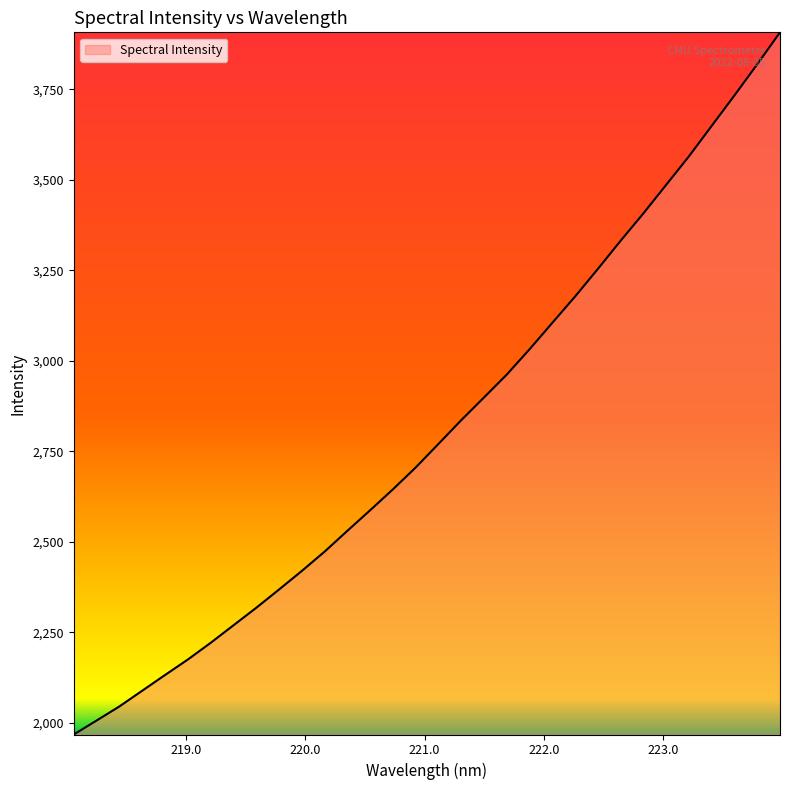

What is the difference between the maximum and minimum values?

1940.2